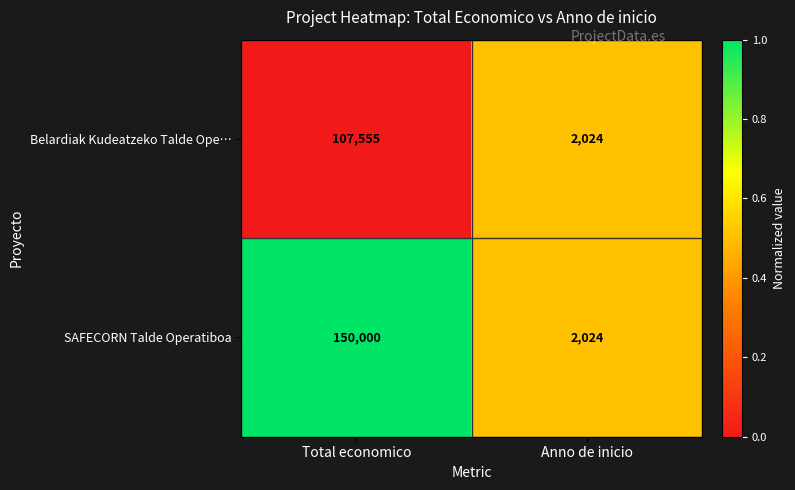

True or false: Belardiak Kudeatzeko Talde Ope… has a value of 107555 at Total economico.

True